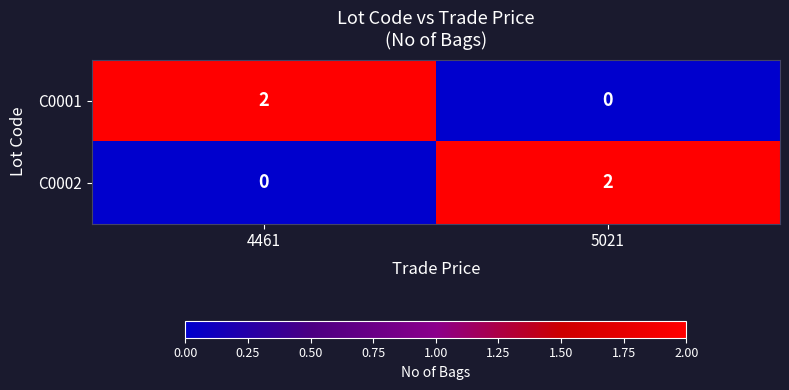

Is the value of C0001 at 5021 greater than the value of C0002 at 5021?

No